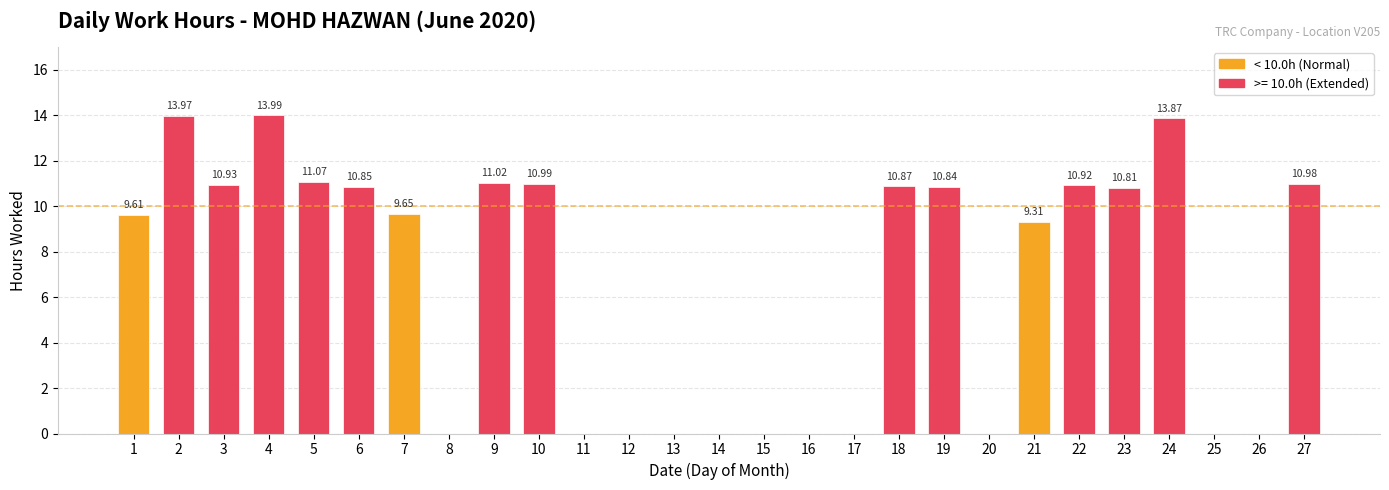

How many values exceed 9?

16